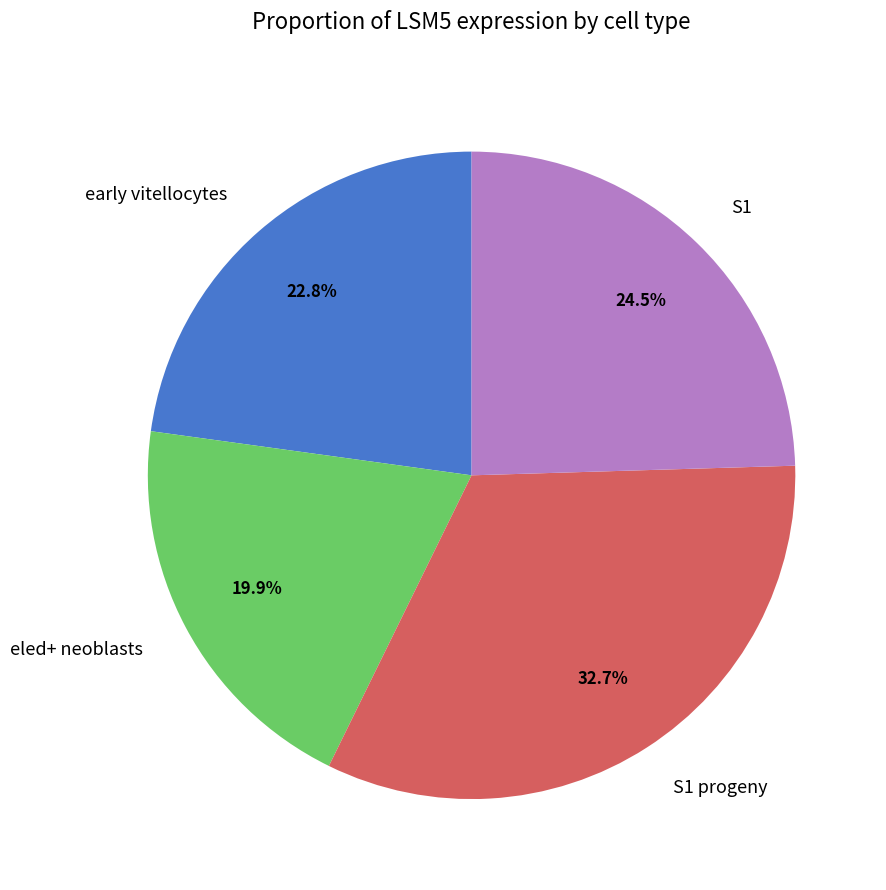

Does any single category account for the majority?

No